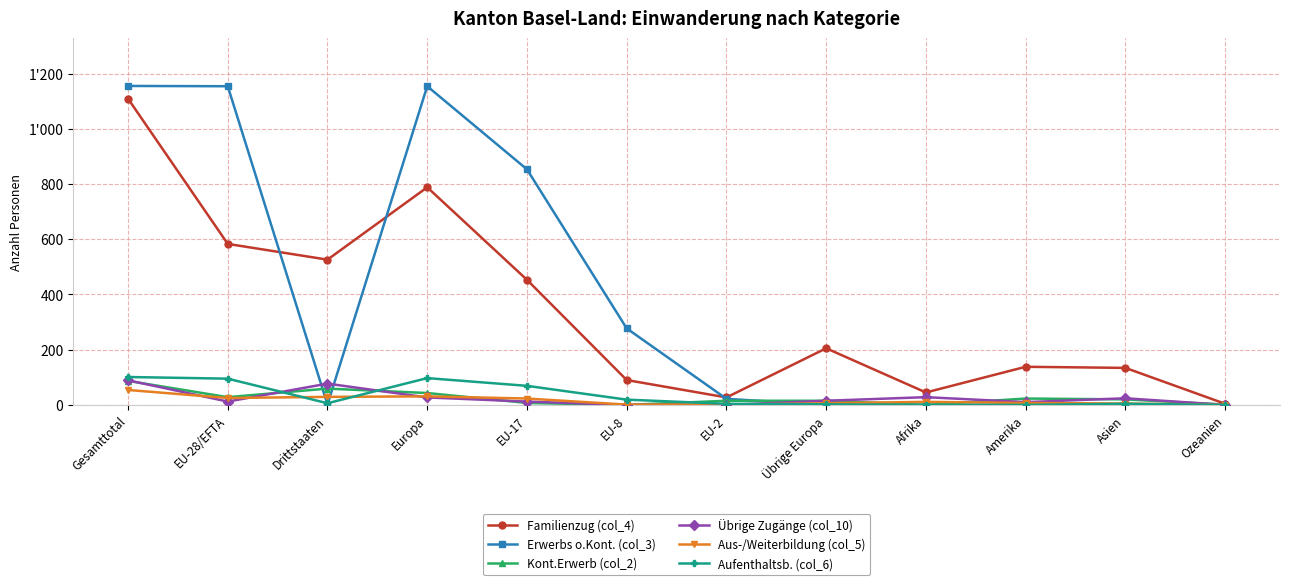

Is it true that Familienzug (col_4) equals 197 at Asien?

False